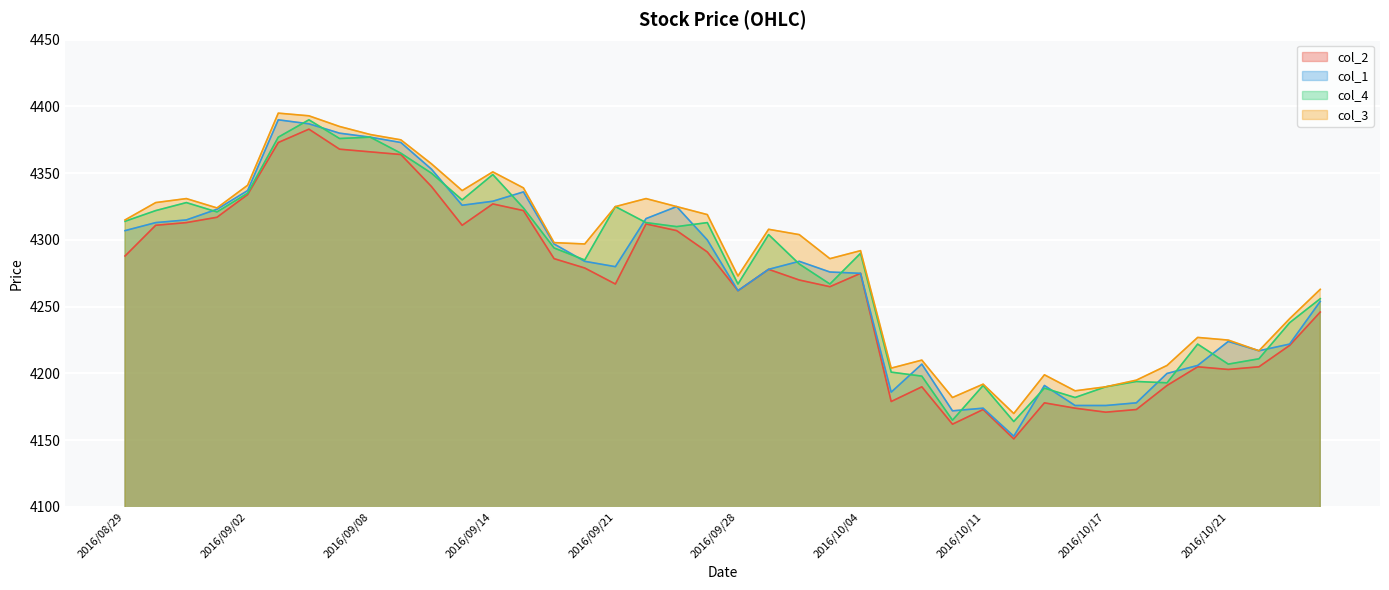

List the series in order of their overall mean, highest first.

col_3, col_4, col_1, col_2